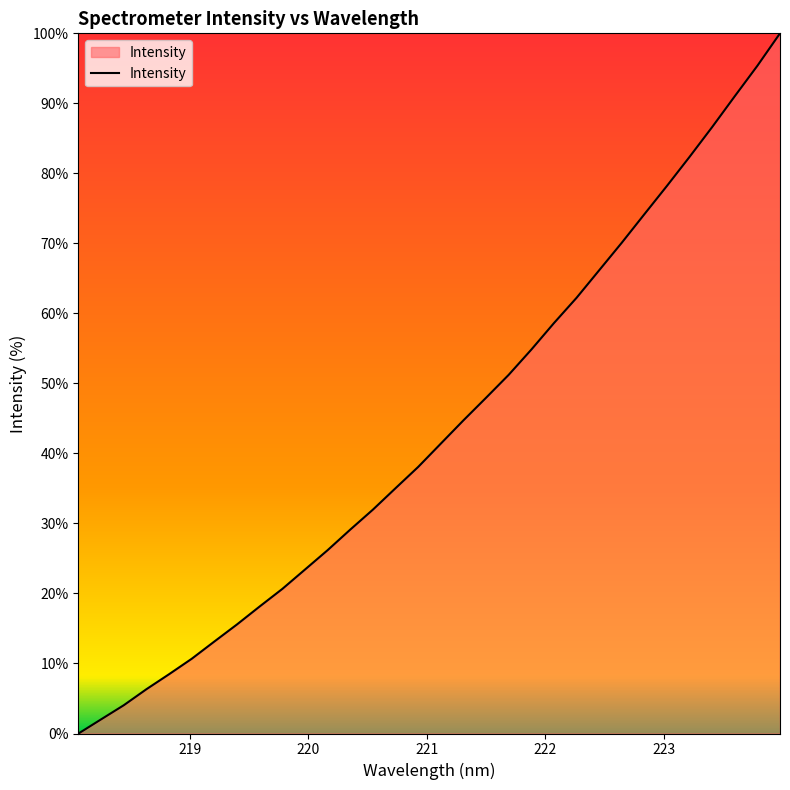

Reading left to right, transcribe all the data shown in this chart.

0.0	2.0	4.0	6.3	8.5	10.7	13.1	15.6	18.1	20.7	23.4	26.2	29.1	32.0	35.0	38.1	41.4	44.7	47.9	51.2	54.8	58.6	62.2	66.2	70.1	74.2	78.2	82.4	86.6	91.0	95.4	100.0